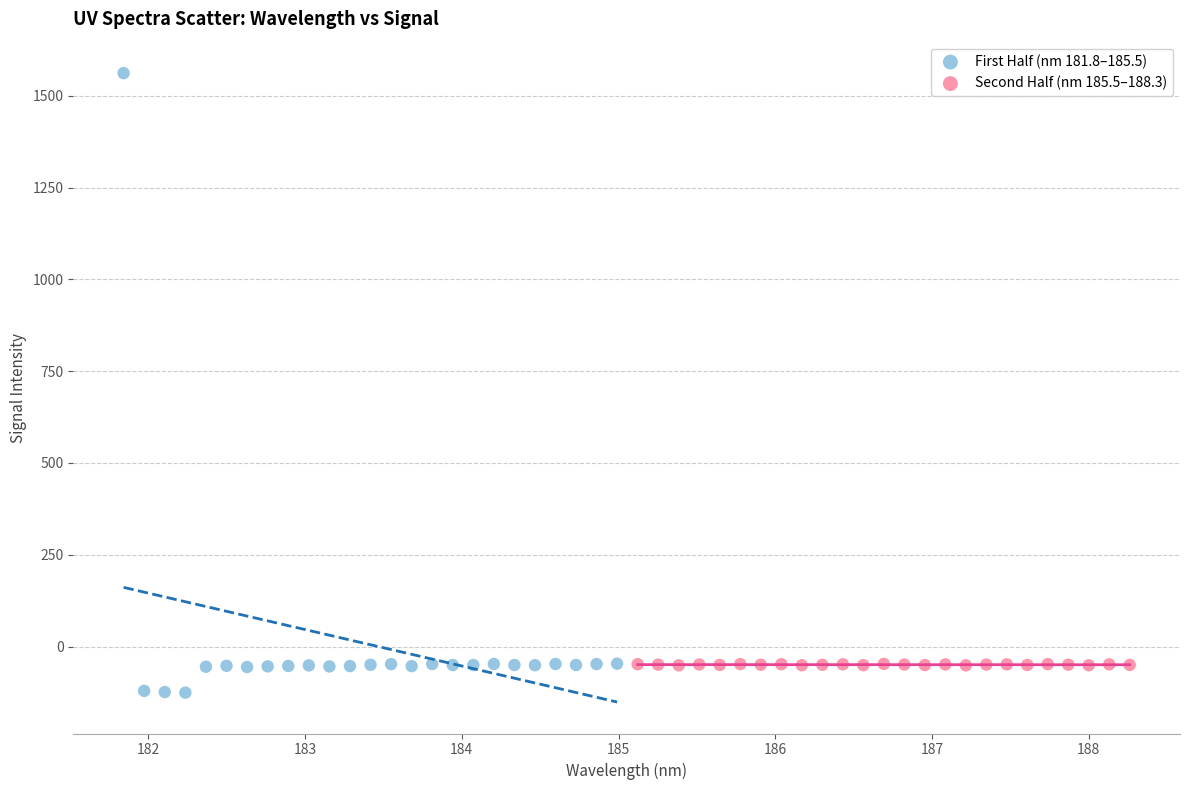

Which series reaches the maximum Y coordinate?

First Half (nm 181.8–185.5)